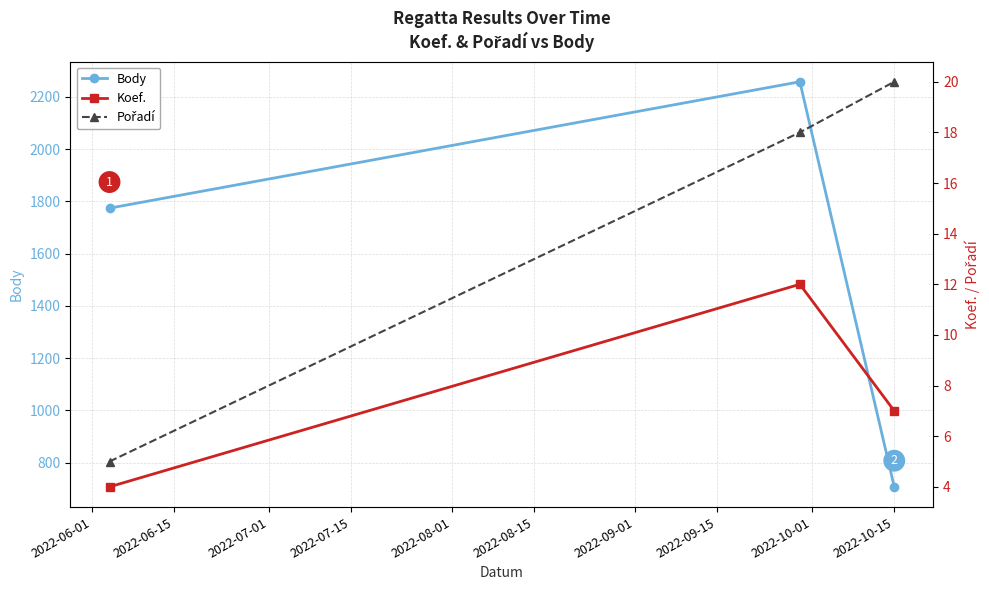

What is the value of the Body point at the 2nd from the left?

2258